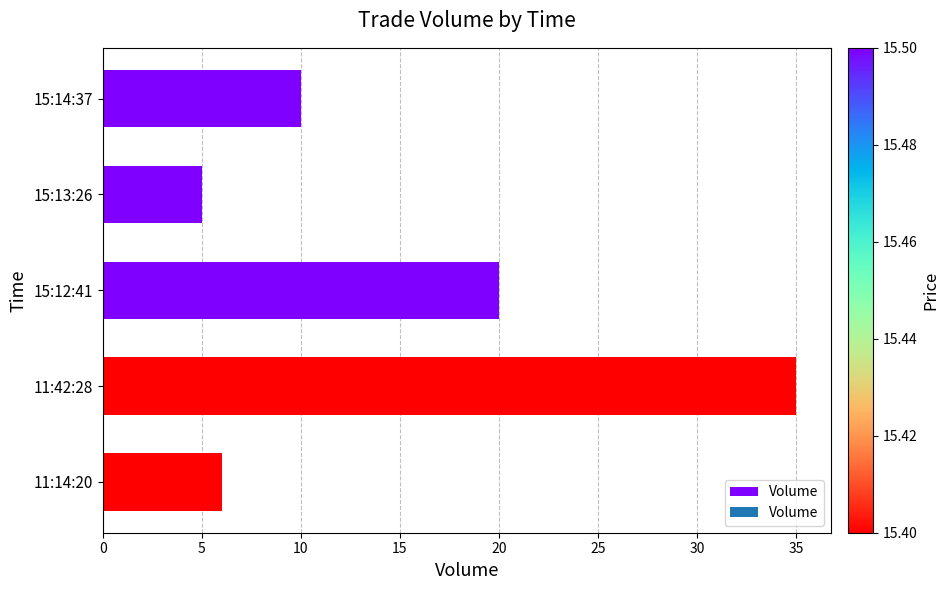

Reading top to bottom, what are all the values shown in this chart?

10	5	20	35	6